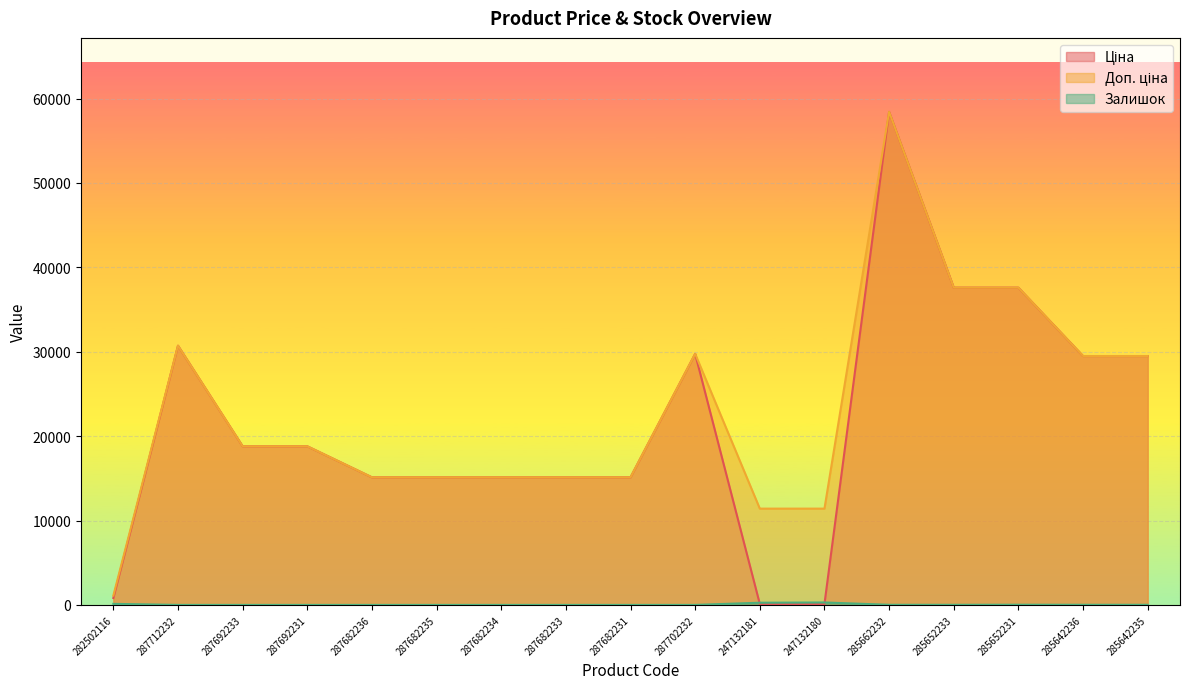

What position from the left is 247132180?

12